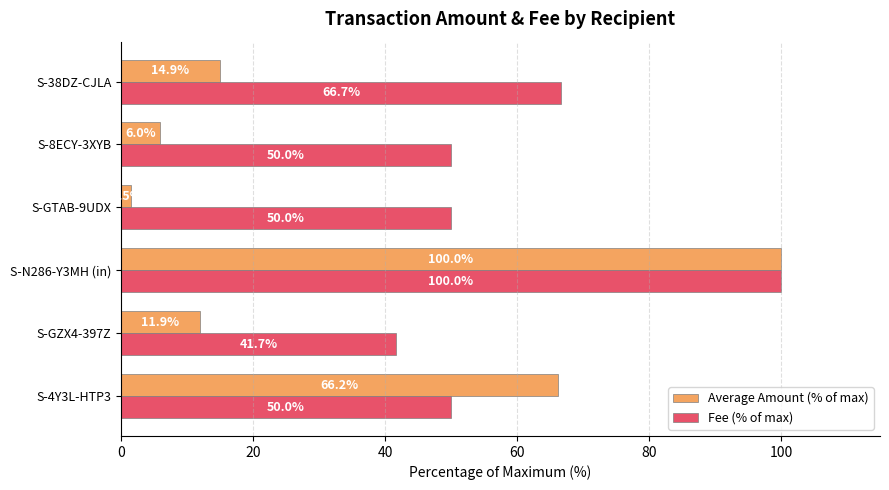

Rank the series by their average value, from lowest to highest.

Average Amount (% of max), Fee (% of max)